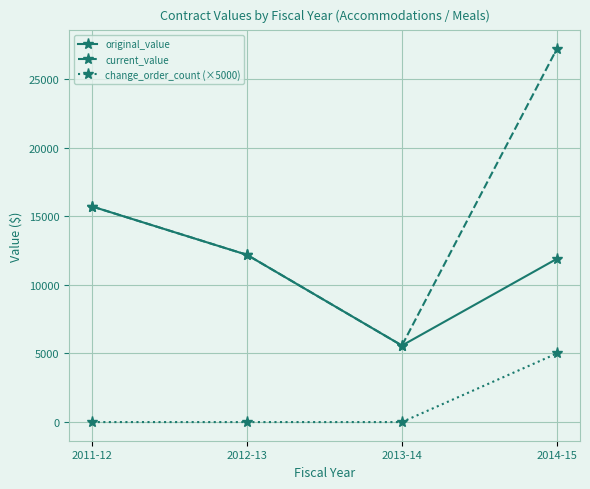

Is this an area chart (filled region under the line)?

No